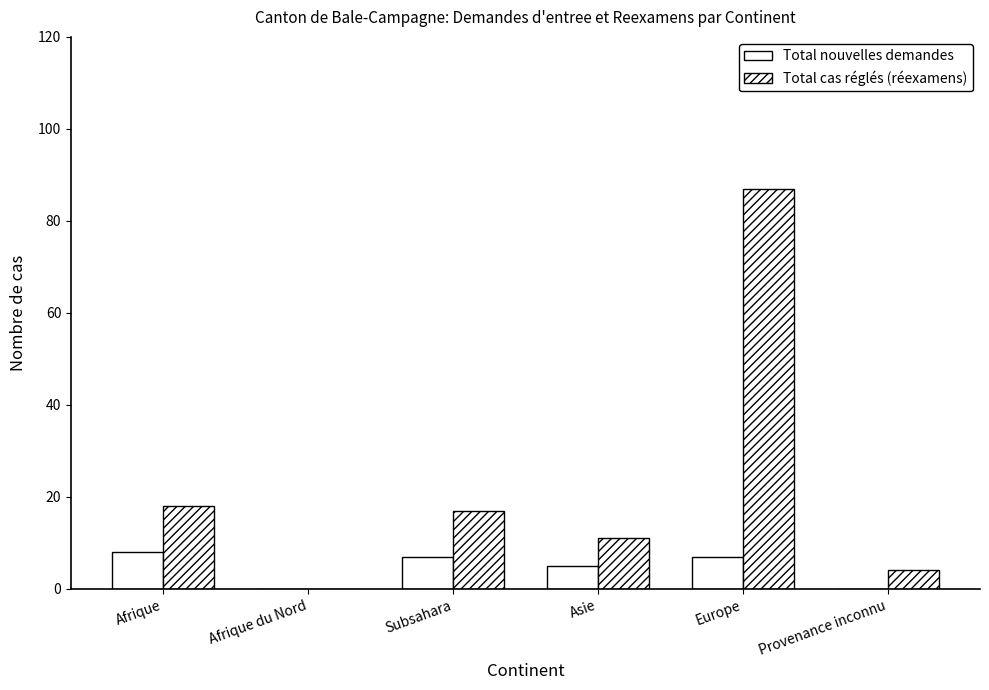

How many distinct data groups are displayed?

2